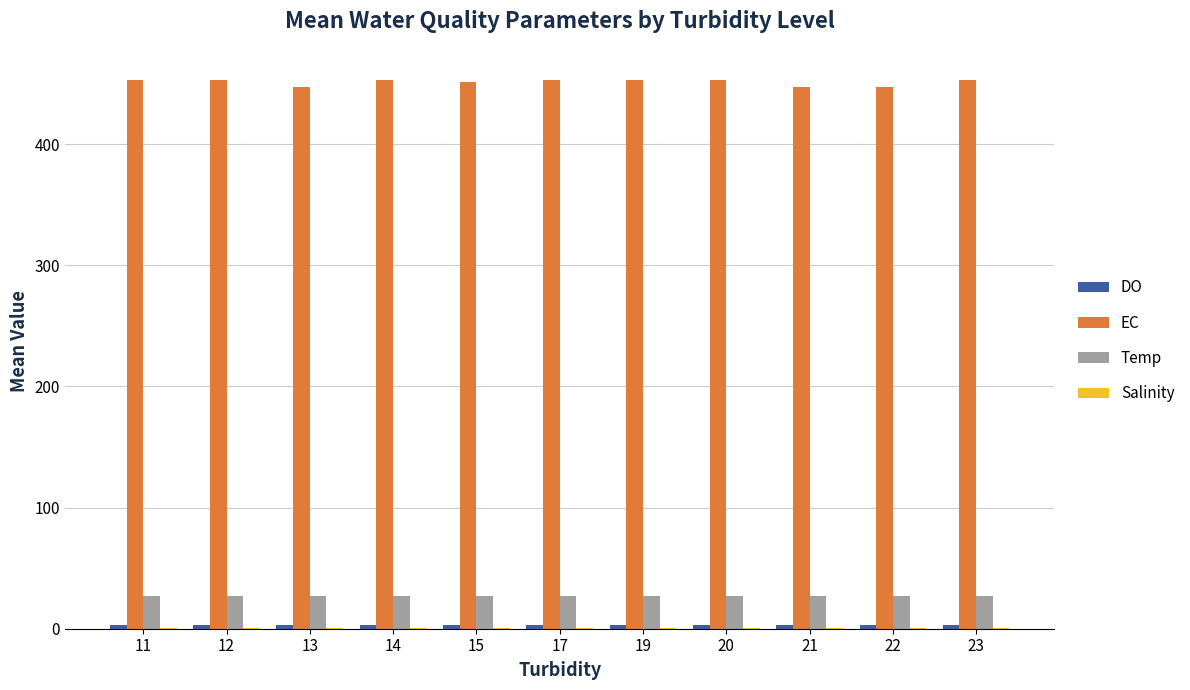

What is the sum of all Temp values?

298.9